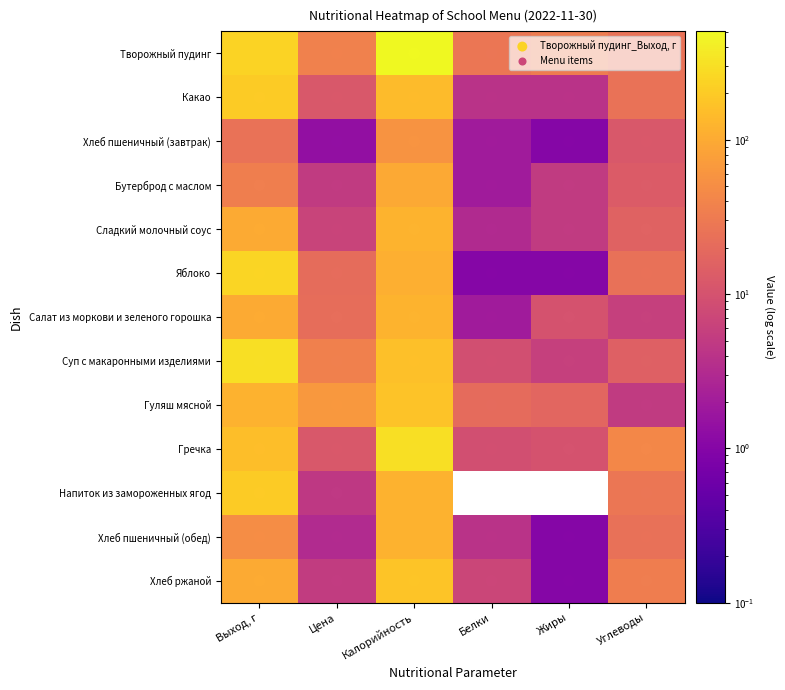

Reading left to right, what are all the values shown in this chart?

Творожный пудинг: Выход, г=240.0	Цена=36.9	Калорийность=504.0	Белки=27.0	Жиры=32.0	Углеводы=25.0
Какао: Выход, г=200.0	Цена=12.0	Калорийность=145.0	Белки=4.0	Жиры=4.0	Углеводы=25.0
Хлеб пшеничный (завтрак): Выход, г=25.0	Цена=1.4	Калорийность=59.0	Белки=2.0	Жиры=1.0	Углеводы=12.0
Бутерброд с маслом: Выход, г=35.0	Цена=5.0	Калорийность=96.0	Белки=2.0	Жиры=5.0	Углеводы=13.0
Сладкий молочный соус: Выход, г=100.0	Цена=6.5	Калорийность=124.0	Белки=3.0	Жиры=5.0	Углеводы=16.0
Яблоко: Выход, г=250.0	Цена=20.7	Калорийность=110.0	Белки=1.0	Жиры=1.0	Углеводы=24.0
Салат из моркови и зеленого горошка: Выход, г=100.0	Цена=21.5	Калорийность=124.0	Белки=2.0	Жиры=10.0	Углеводы=6.0
Суп с макаронными изделиями: Выход, г=300.0	Цена=36.0	Калорийность=159.0	Белки=9.0	Жиры=6.0	Углеводы=15.0
Гуляш мясной: Выход, г=120.0	Цена=64.2	Калорийность=168.0	Белки=20.0	Жиры=18.0	Углеводы=5.0
Гречка: Выход, г=155.0	Цена=11.8	Калорийность=301.0	Белки=9.0	Жиры=10.0	Углеводы=44.0
Напиток из замороженных ягод: Выход, г=200.0	Цена=4.7	Калорийность=118.0	Белки=0.0	Жиры=0.0	Углеводы=27.0
Хлеб пшеничный (обед): Выход, г=50.0	Цена=3.1	Калорийность=117.0	Белки=4.0	Жиры=1.0	Углеводы=24.0
Хлеб ржаной: Выход, г=100.0	Цена=5.2	Калорийность=174.0	Белки=7.0	Жиры=1.0	Углеводы=33.0